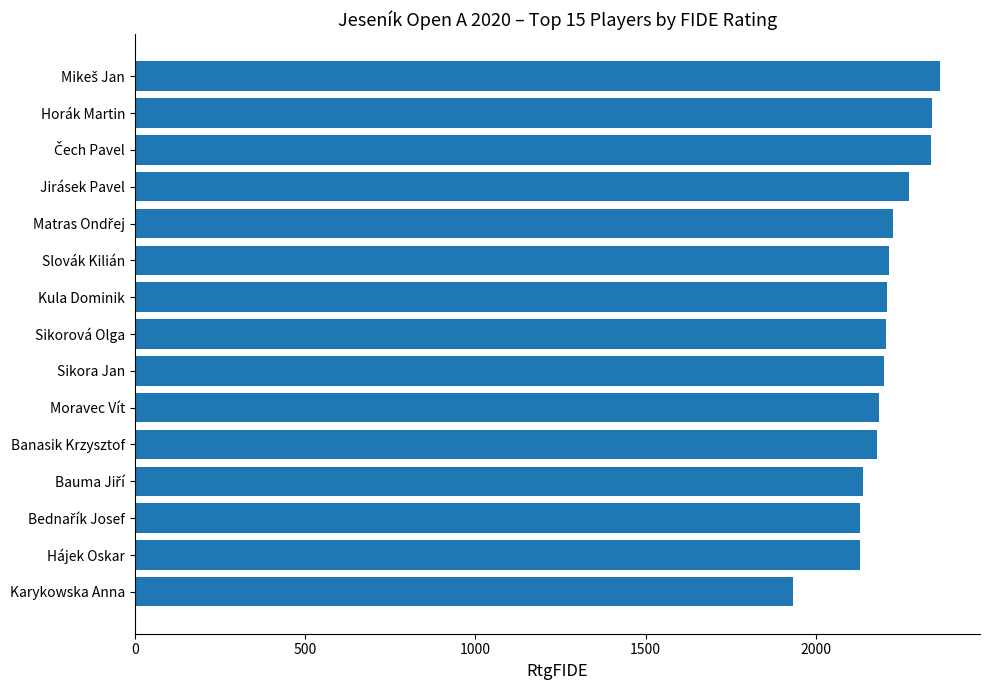

What is the sum of all values?

33077